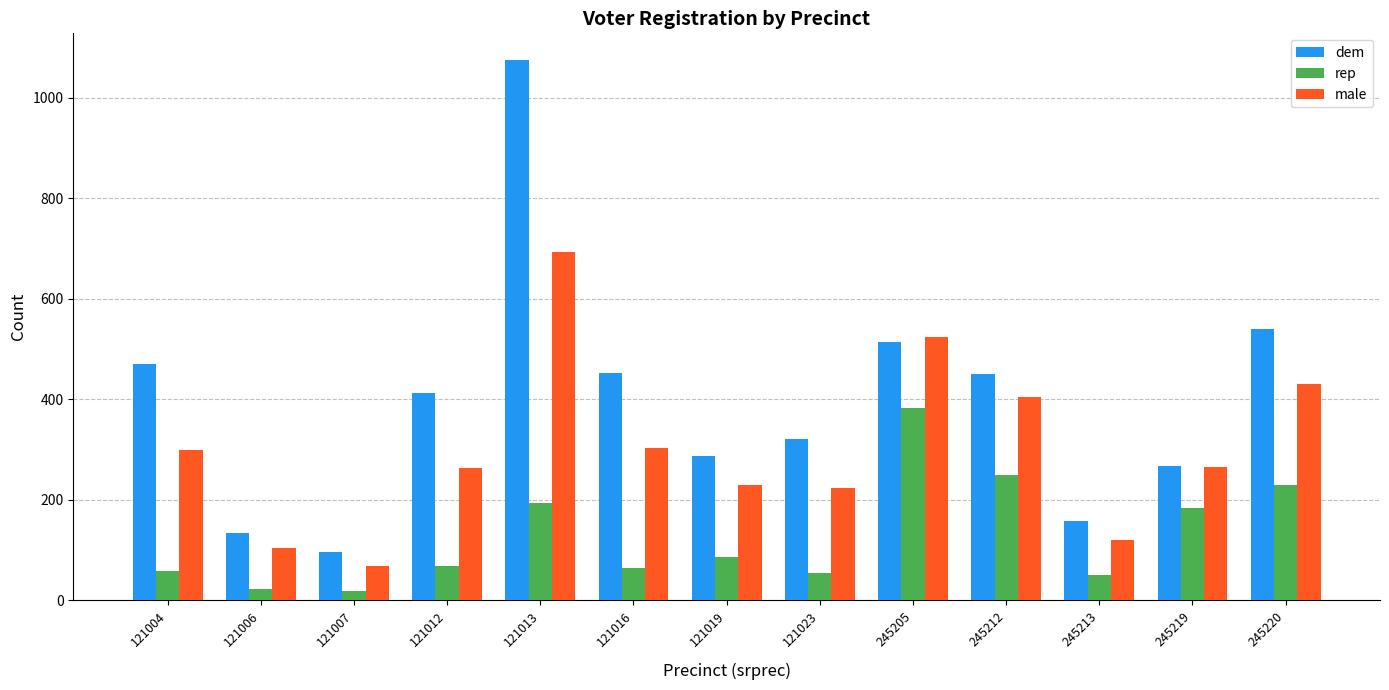

Which series changed the most between 121004 and 121023?

dem